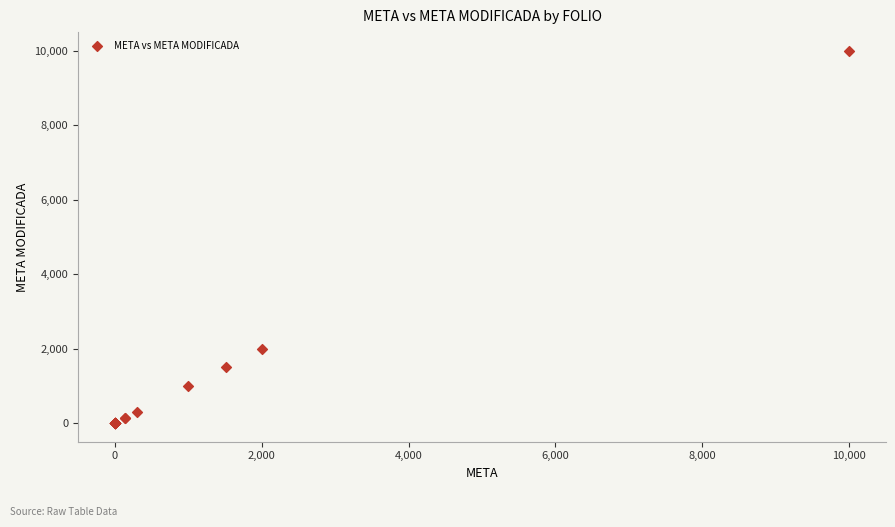

What Y value in the scatter plot is closest to 5000?

2000